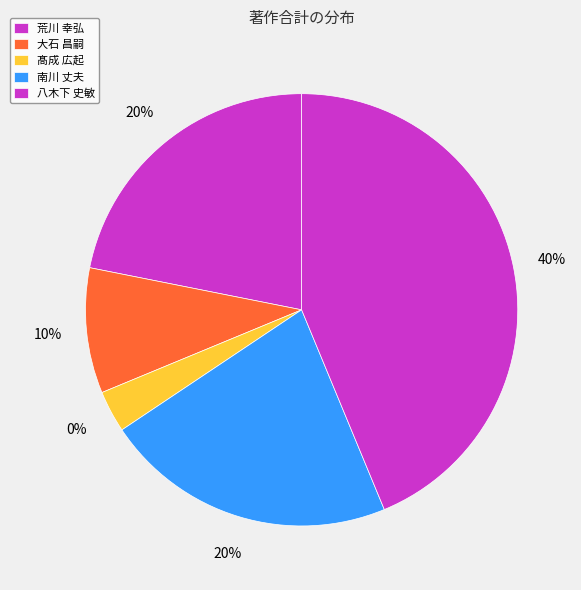

True or false: 南川 丈夫 accounts for 32% of the total.

False